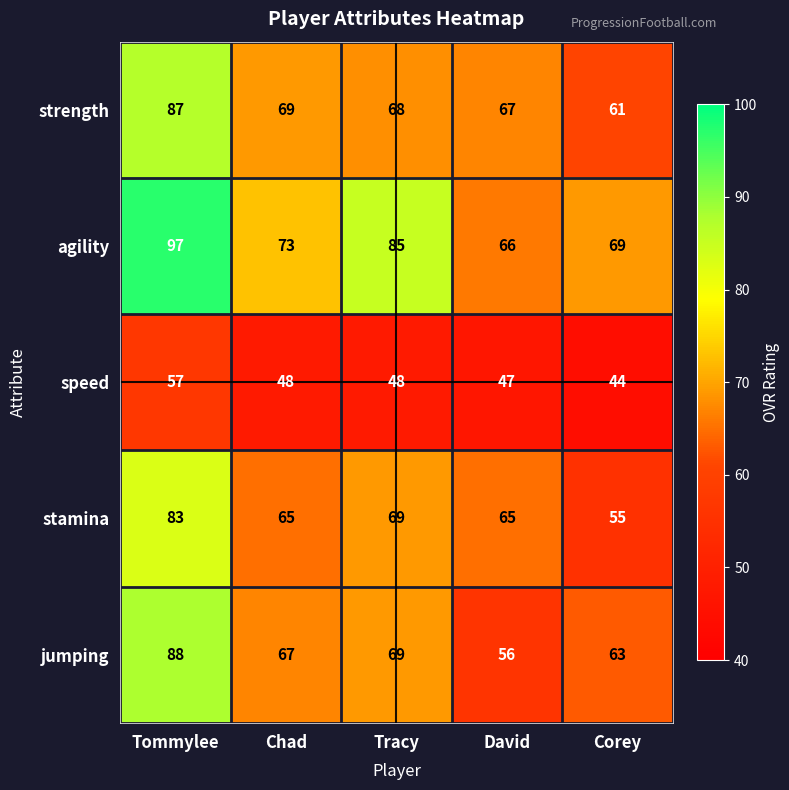

What is the approximate value of speed at Tommylee, to the nearest 5?

55